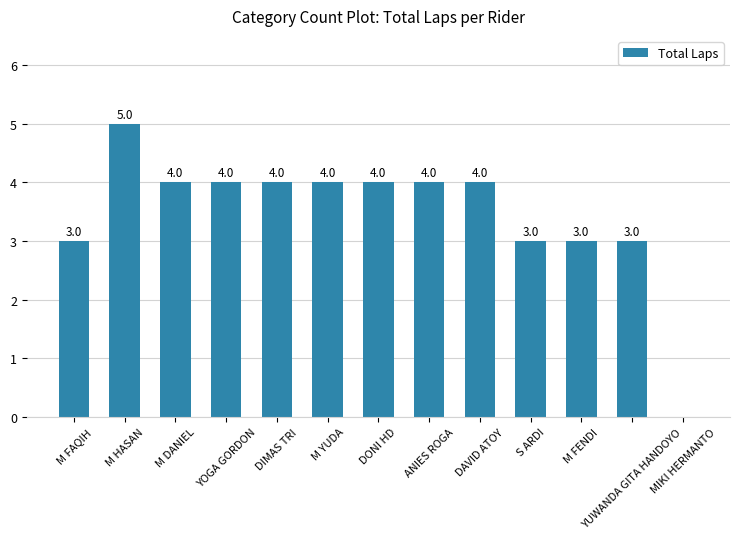

Reading right to left, transcribe all the data shown in this chart.

0	3	3	3	4	4	4	4	4	4	4	5	3